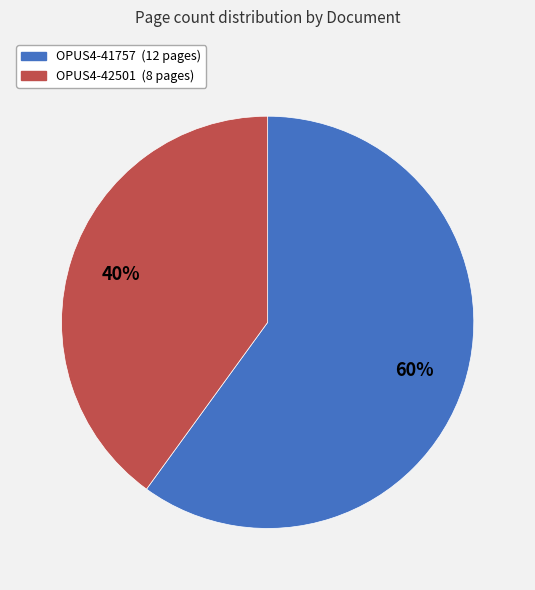

Approximately how many times larger is the value at OPUS4-42501 (8 pages) compared to OPUS4-41757 (12 pages)?

0.7